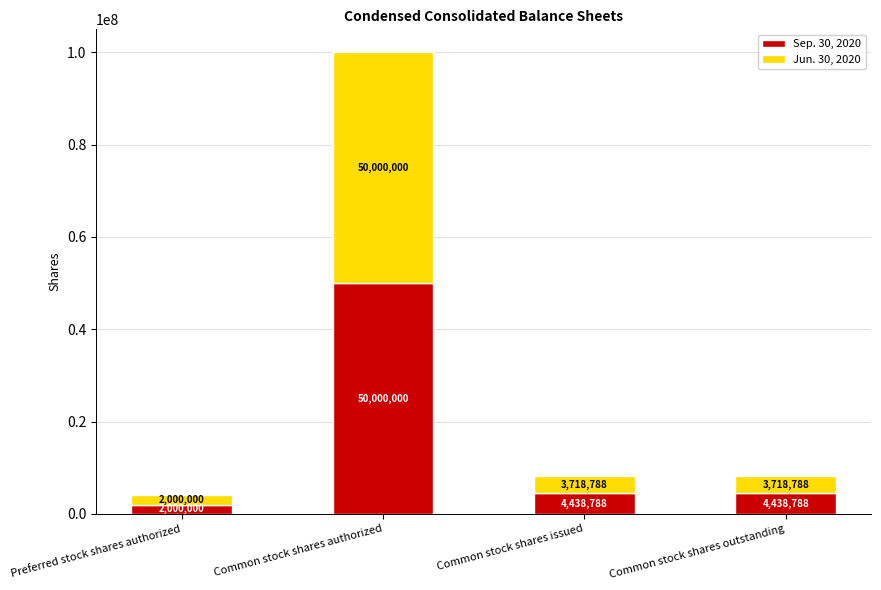

Where does the Sep. 30, 2020 series first go above 4438788?

Common stock shares authorized